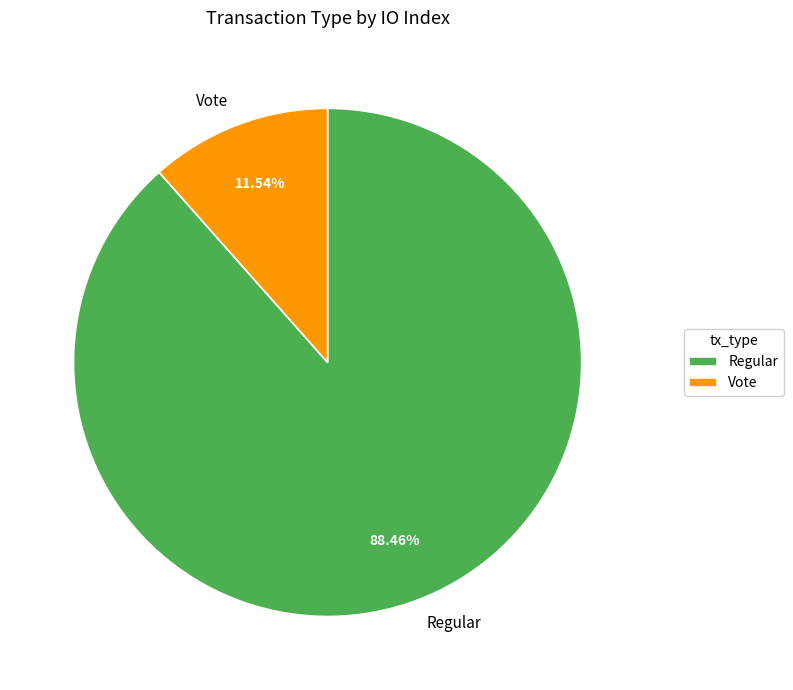

How many slices are in this pie chart?

2